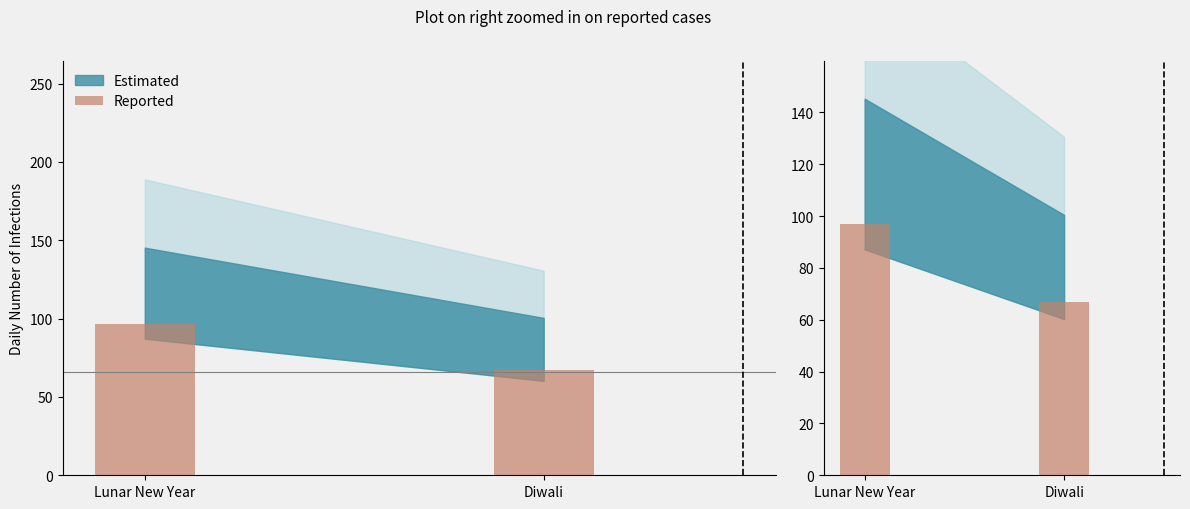

What is the label of the 2nd bar from the left?

Diwali